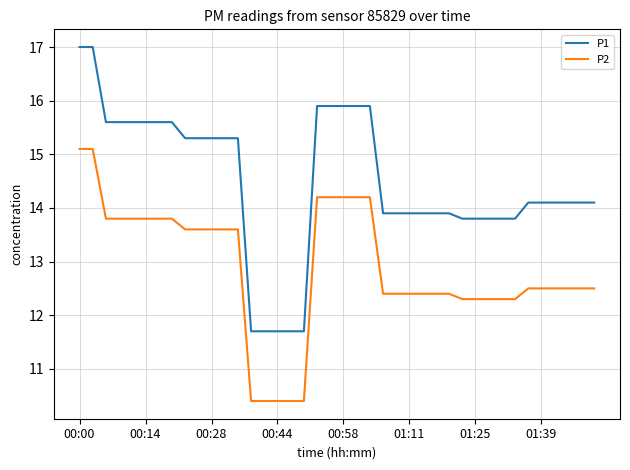

True or false: P1 and P2 cross at least once.

False